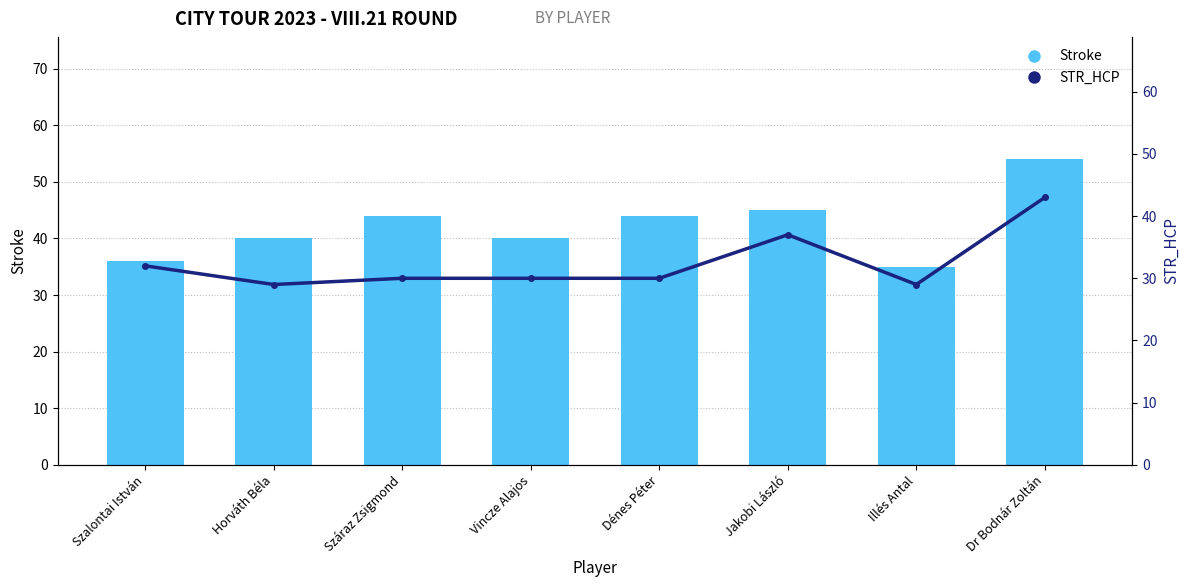

Reading left to right, list all the values displayed in this chart.

Stroke: 36	40	44	40	44	45	35	54
STR_HCP: 32	29	30	30	30	37	29	43